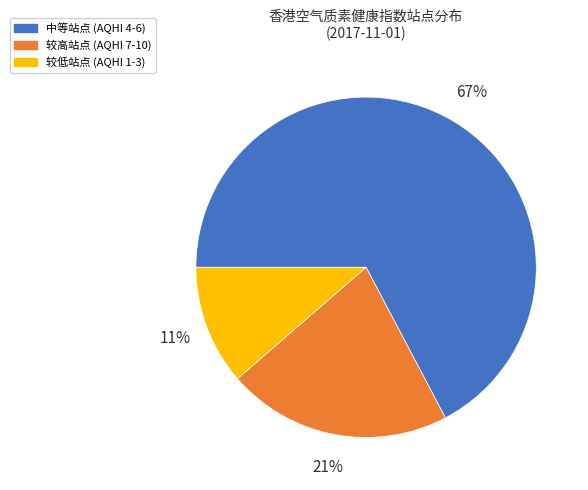

Is the sum of 较低站点 (AQHI 1-3) and 较高站点 (AQHI 7-10) greater than half?

No